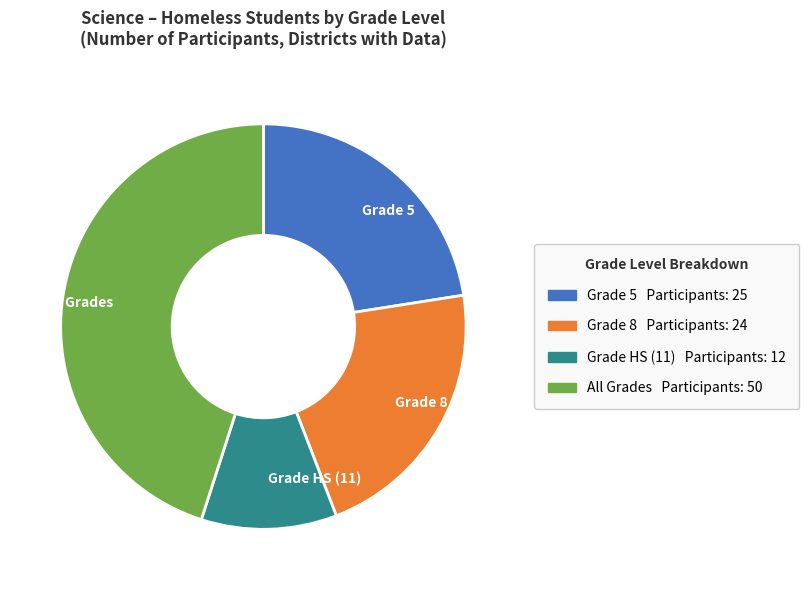

Does All Grades represent more than half of the total?

No